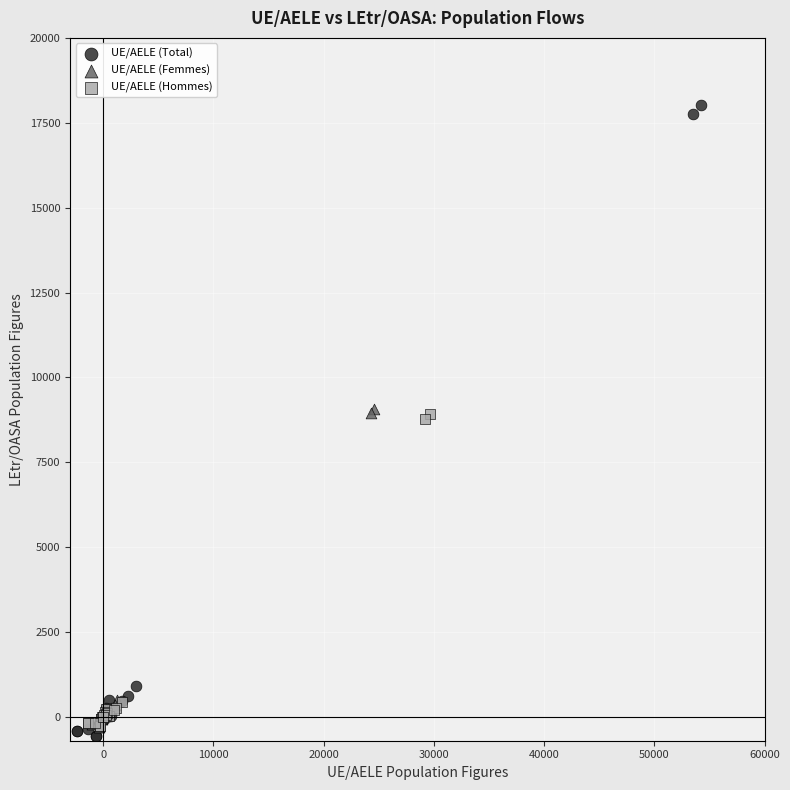

Which series reaches the maximum Y coordinate?

UE/AELE (Total)